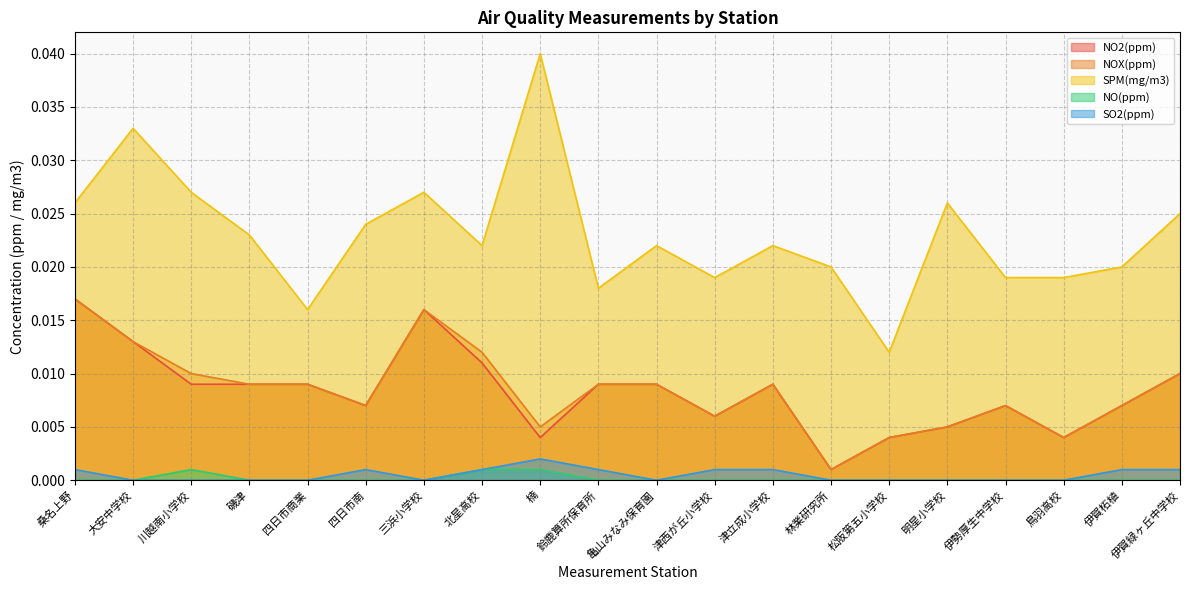

True or false: SO2(ppm) has more than 0 points higher than both neighbors.

True